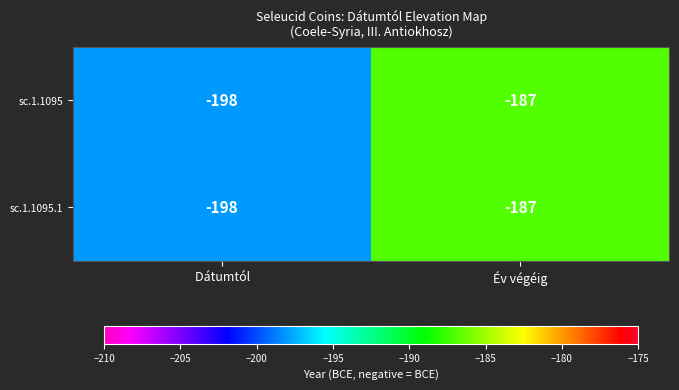

How many categories are shown in the chart?

2